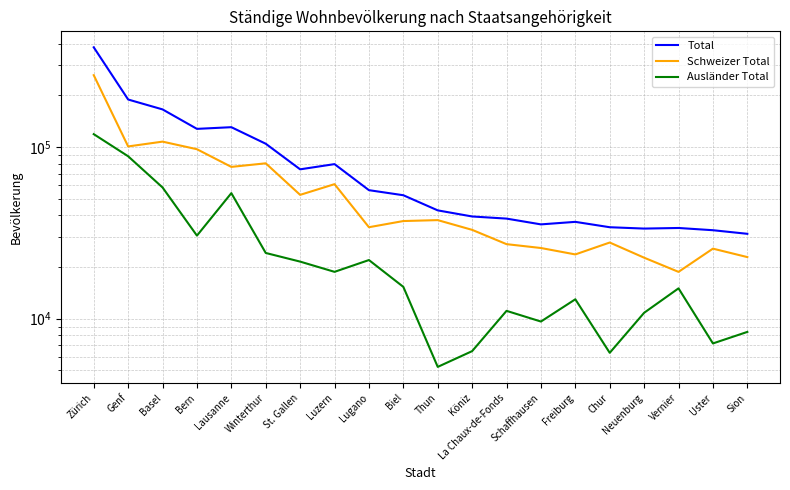

Reading left to right, what are all the values shown in this chart?

Total: 380777	189033	165566	127515	130421	104468	74111	79478	56038	52351	42735	39375	38267	35413	36633	34087	33474	33744	32748	31207
Schweizer Total: 261980	100747	107457	97056	76575	80333	52618	60741	34091	37035	37499	32907	27164	25793	23667	27763	22655	18730	25576	22837
Ausländer Total: 118797	88286	58109	30459	53846	24135	21493	18737	21947	15316	5236	6468	11103	9620	12966	6324	10819	15014	7172	8370